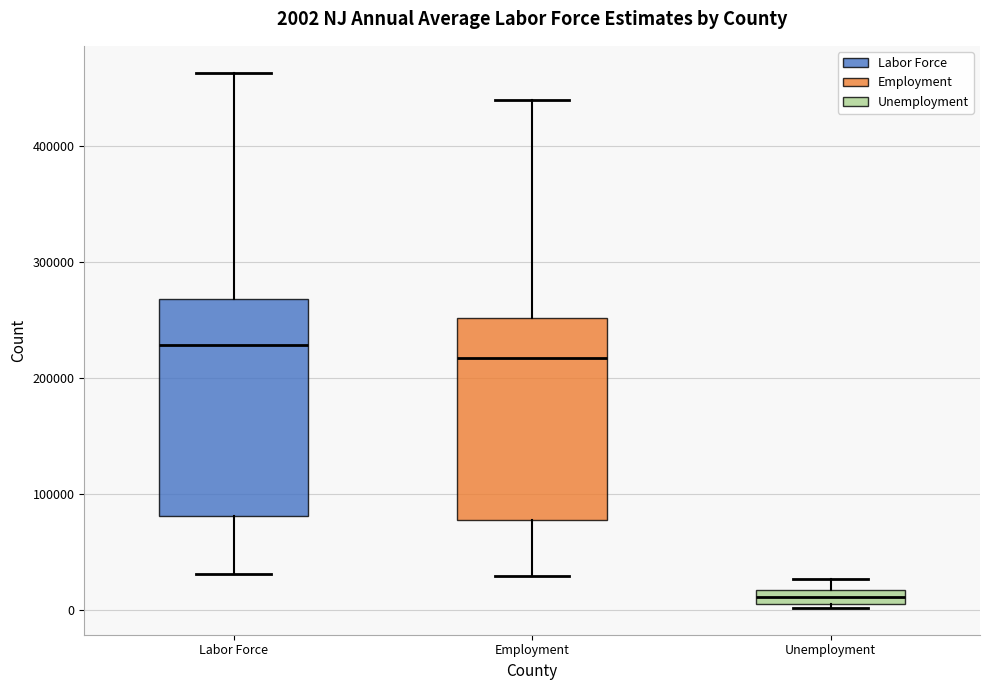

Which box has the lowest median line?

Unemployment